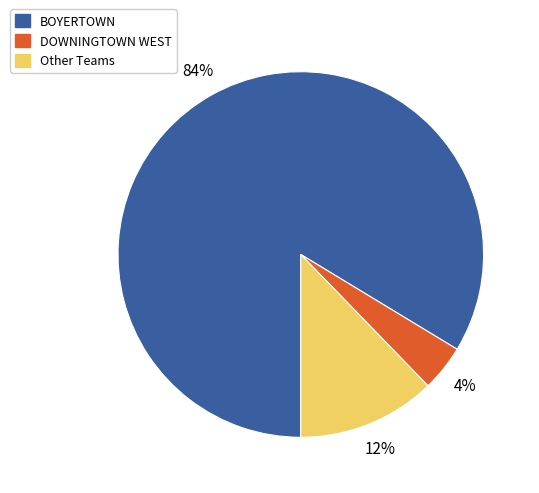

To the nearest percent, what is the average slice percentage?

33%